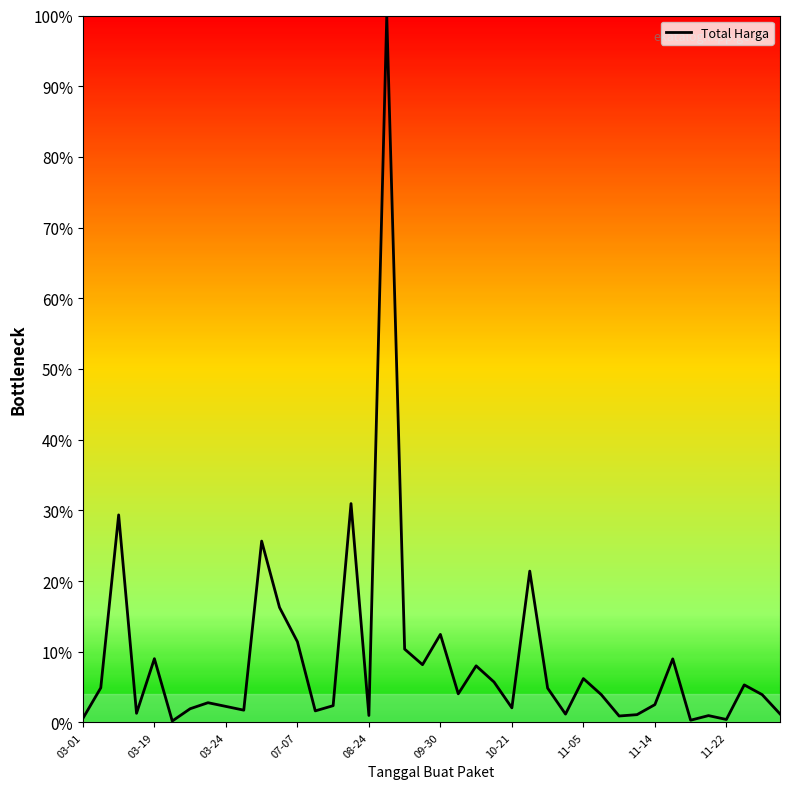

What is the difference between the maximum and minimum values?

99.8